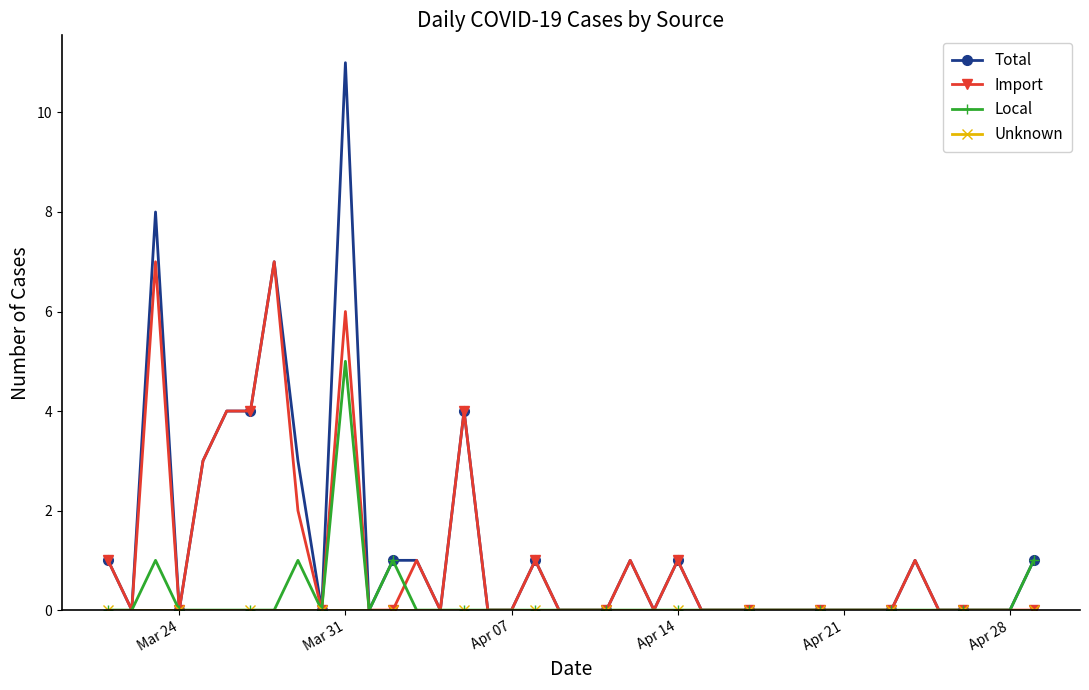

Which series has the largest range (max minus min)?

Total